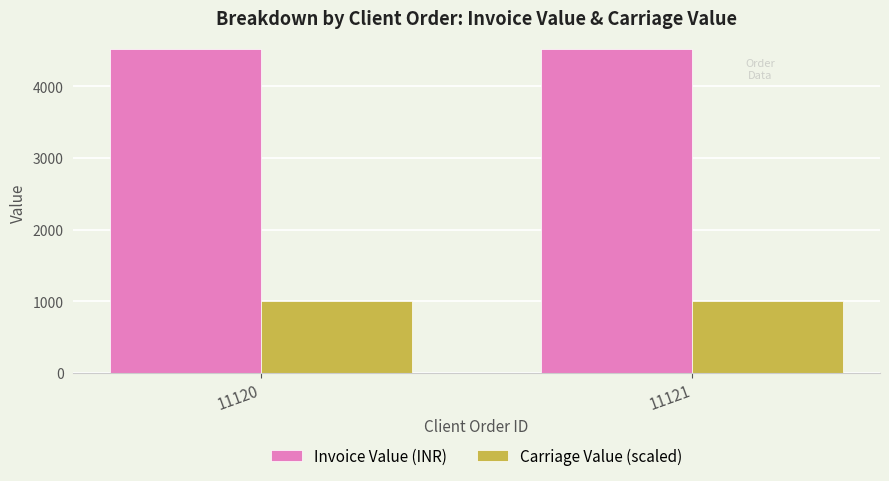

What value does the Invoice Value (INR) series have at 11120?

4529